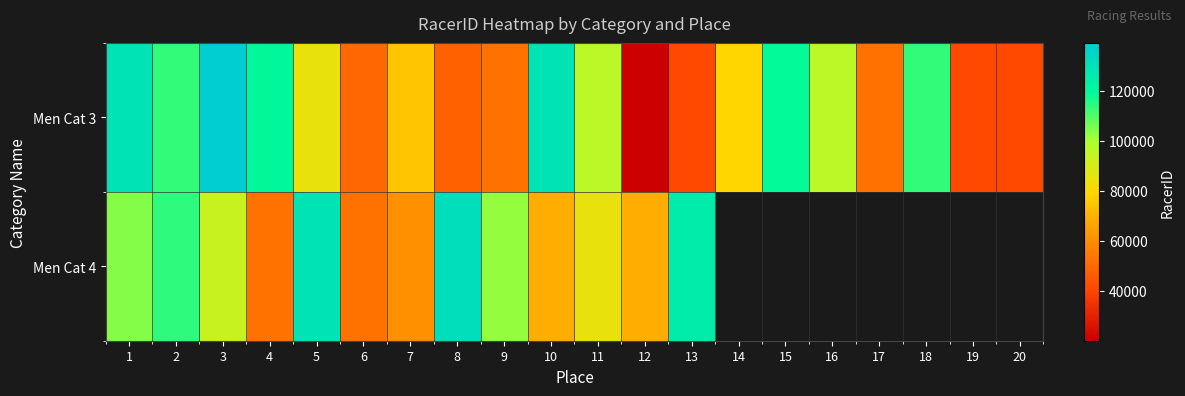

What is the difference between the highest and lowest values at 8?

83934.0